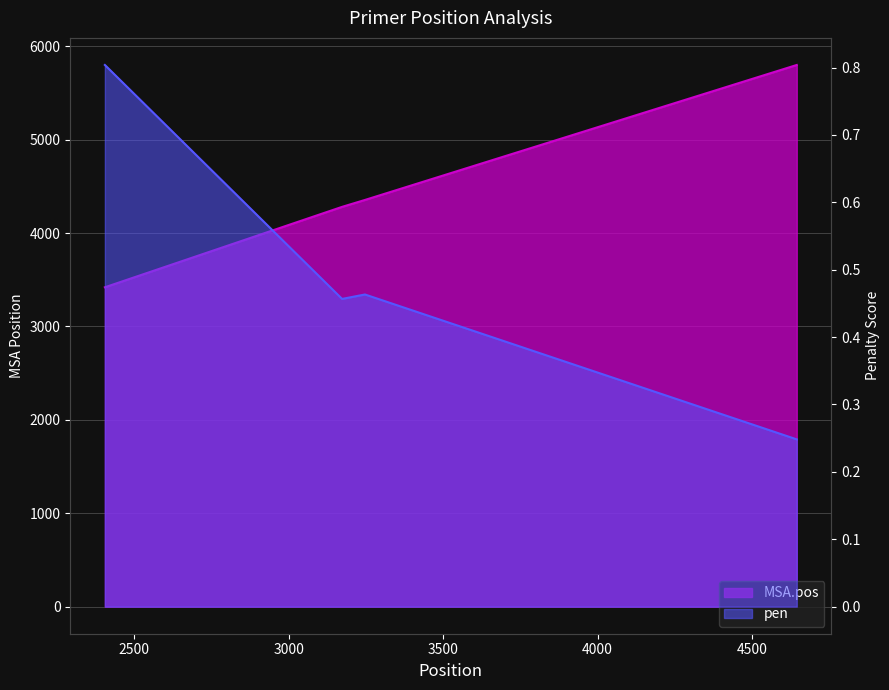

Between 4645 and 3247, which is larger?

4645